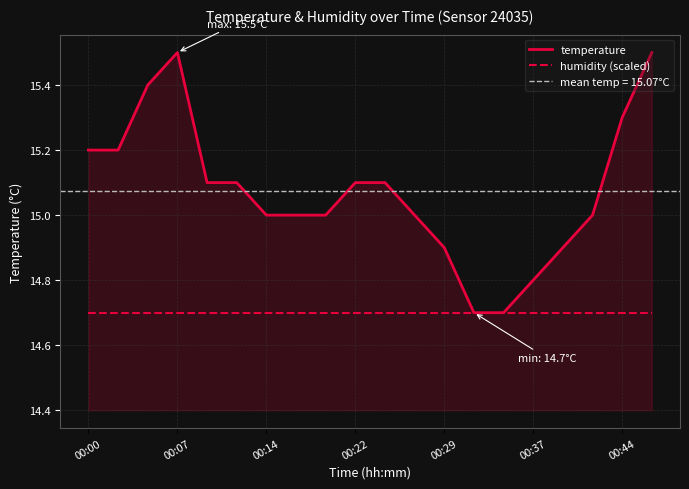

True or false: temperature and humidity (scaled) intersect in this chart.

False